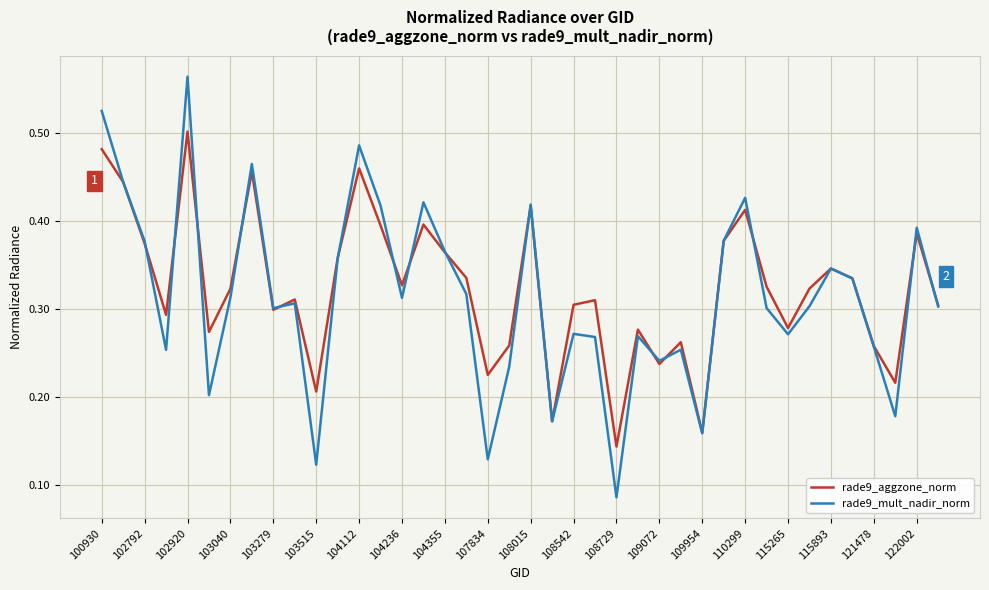

Which series has the largest range (max minus min)?

rade9_mult_nadir_norm